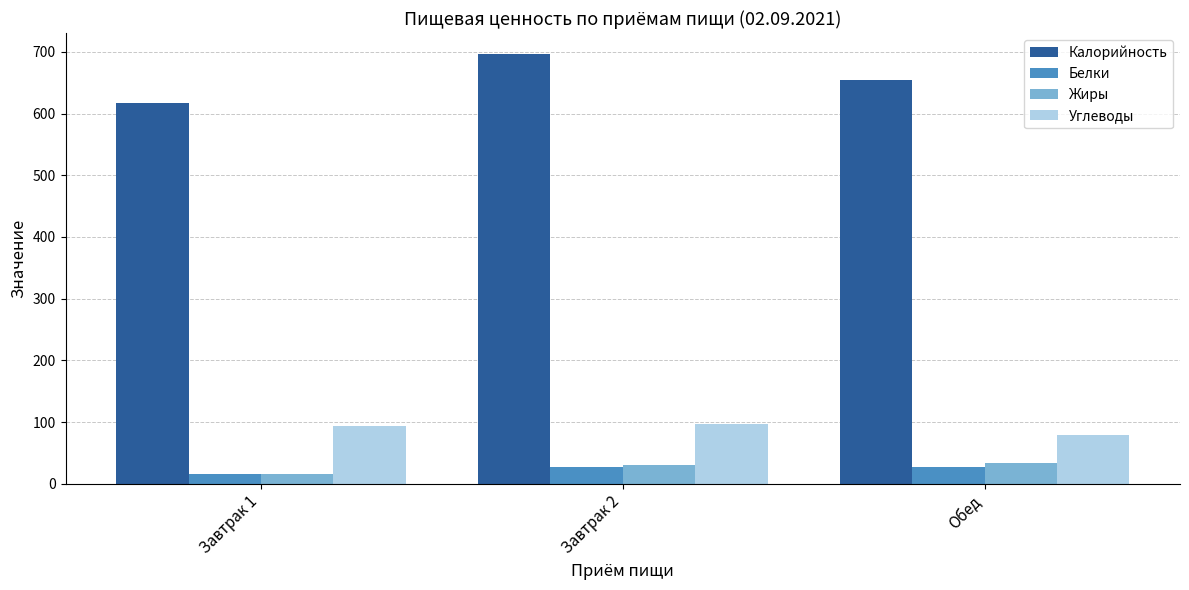

Count the number of data series in this chart.

4